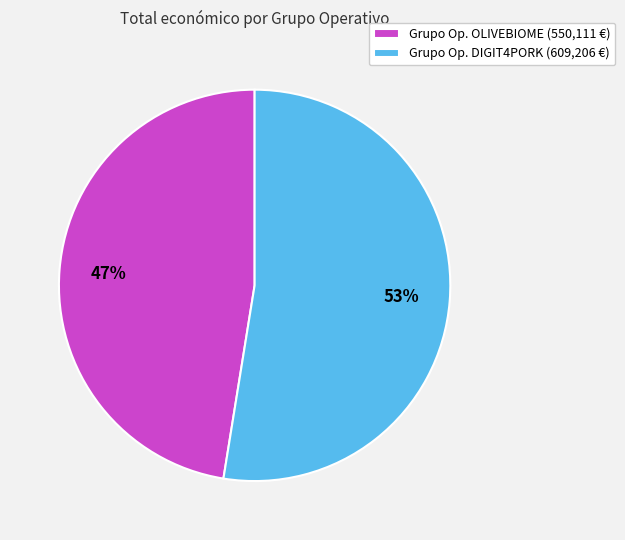

How many slices are in this pie chart?

2